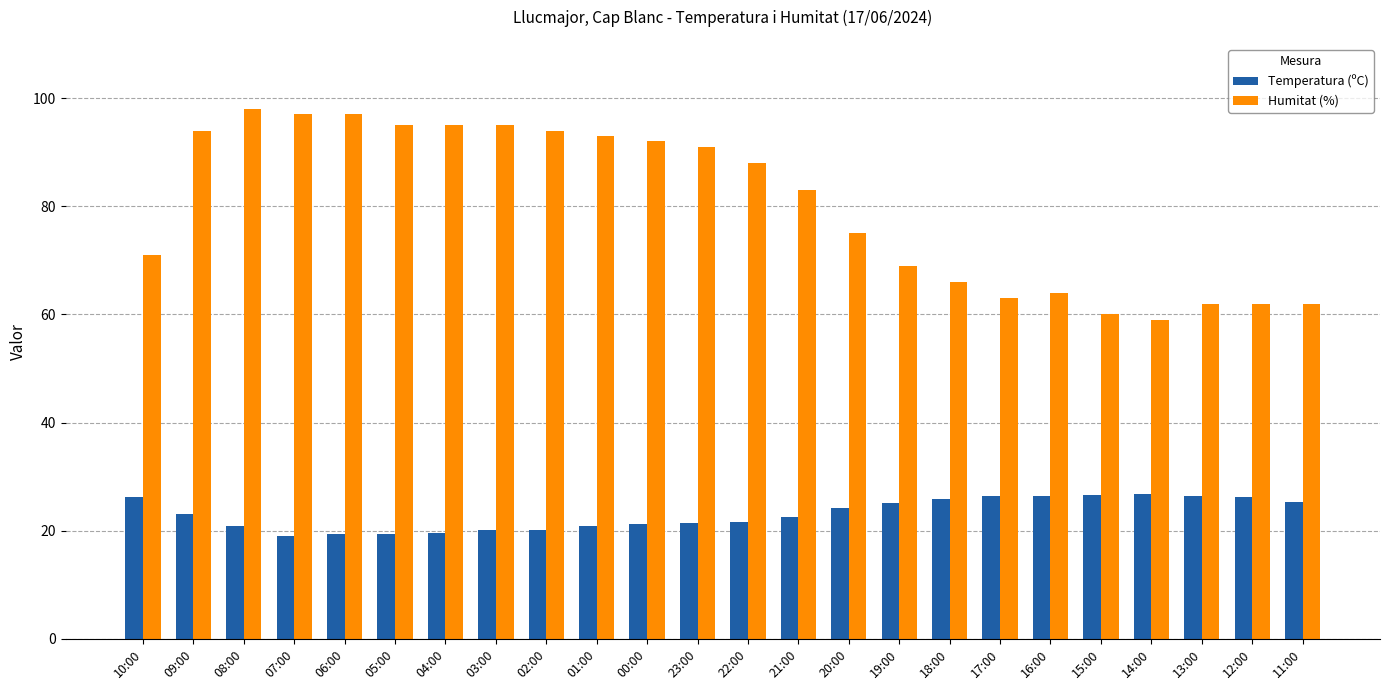

Rank the series by their maximum value, from highest to lowest.

Humitat (%), Temperatura (ºC)